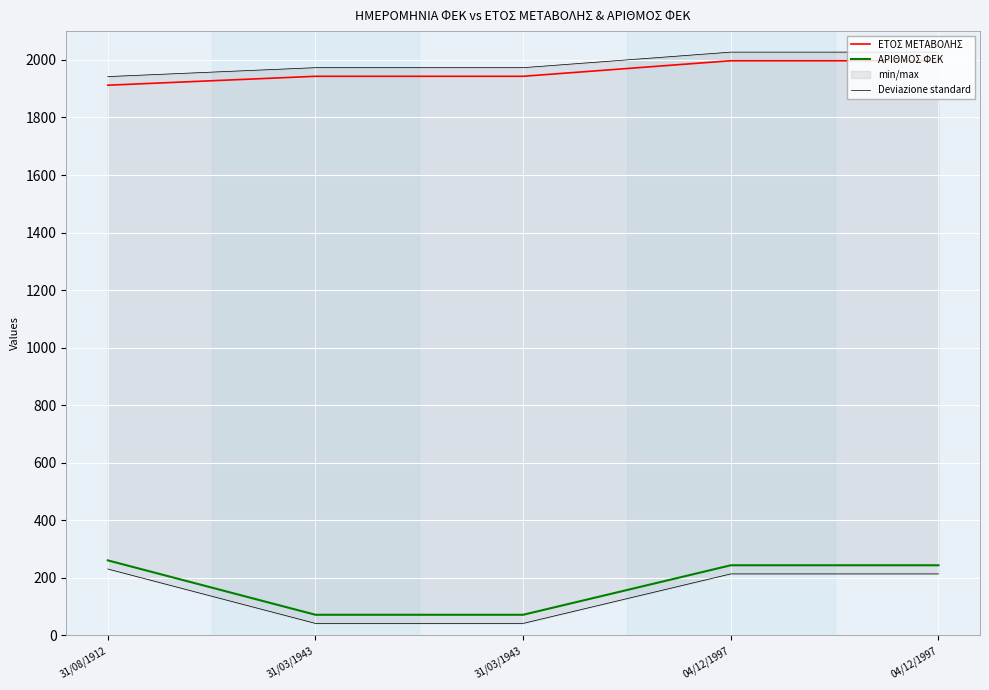

What is the total value across all series at 31/08/1912?

4115